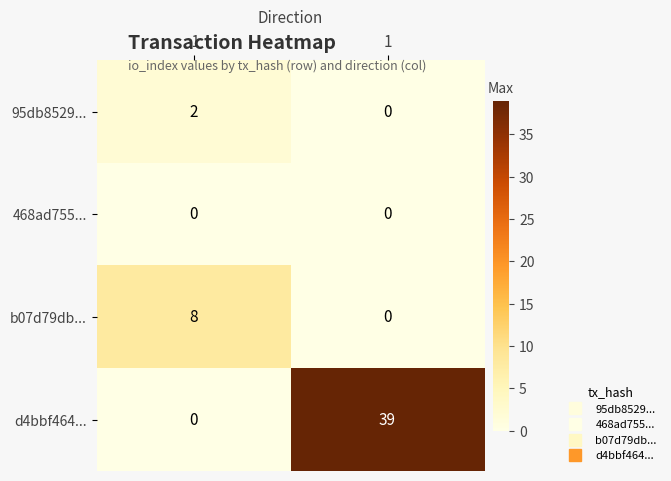

What is the difference between the maximum and minimum values in the b07d79db... series?

8